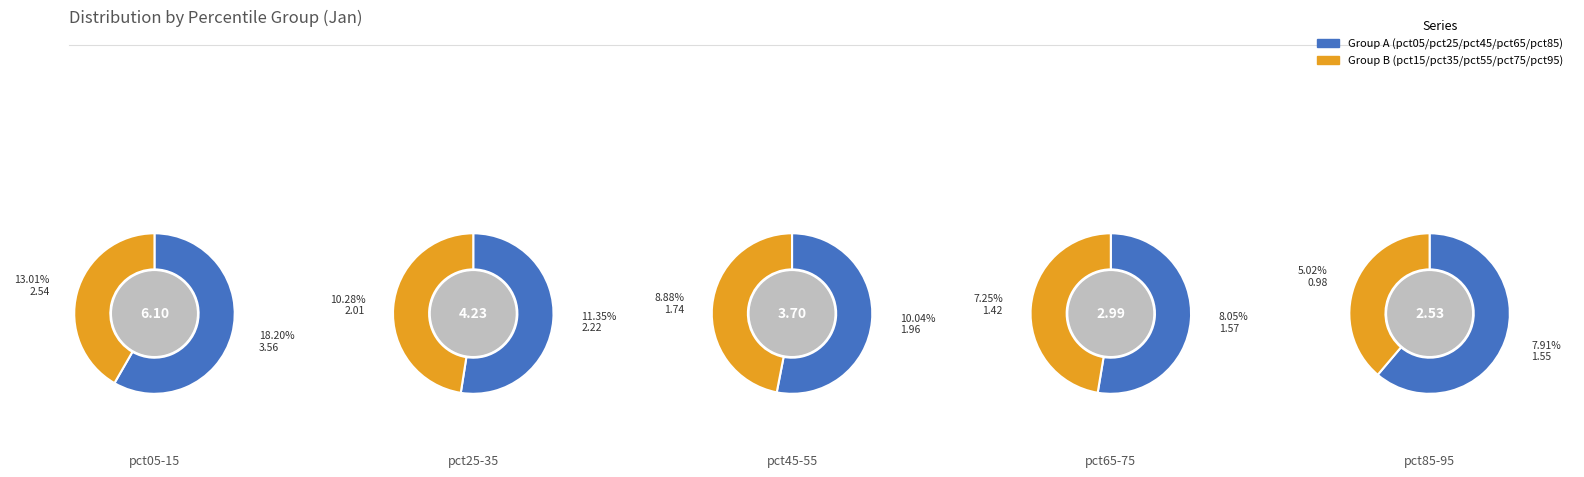

Which slice is the largest?

pct05